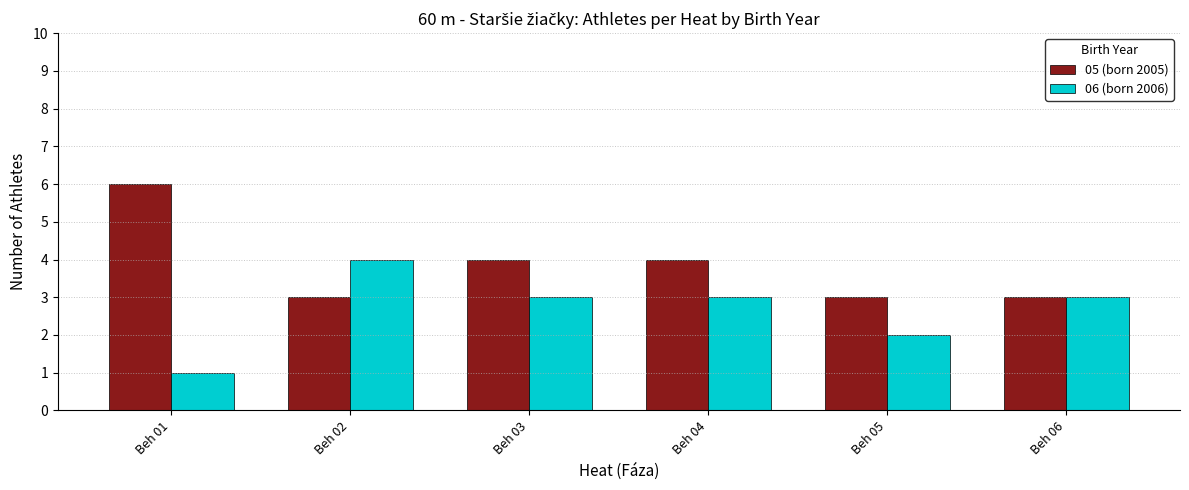

What is the value of the 05 (born 2005) bar at the 3rd from the left?

4